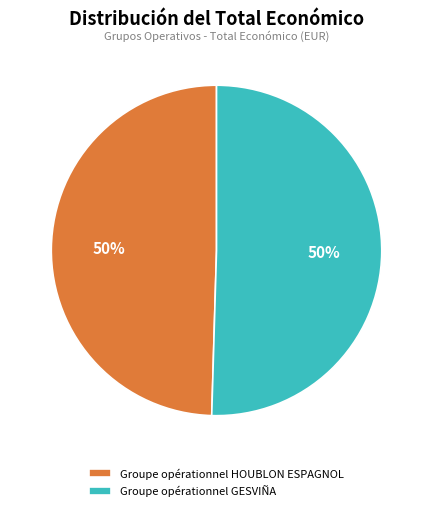

To the nearest percent, what is the average slice percentage?

50%